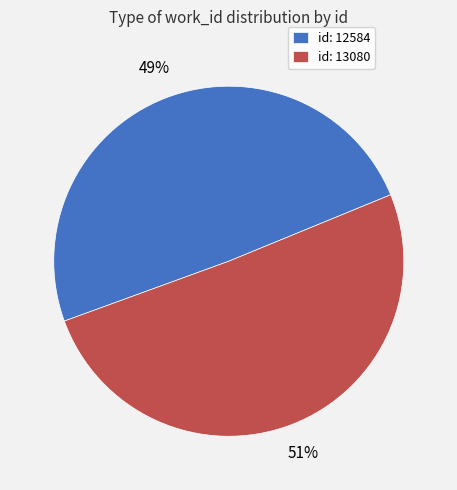

Which category has the smallest portion of the pie?

id: 12584